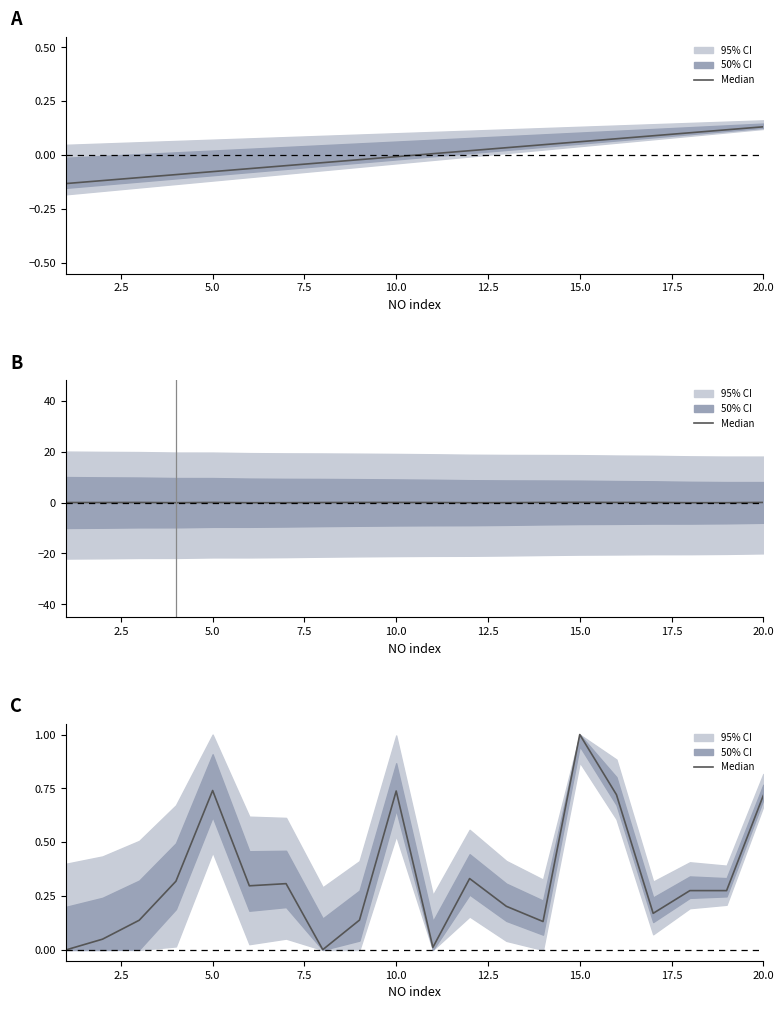

What is the average value?

0.3